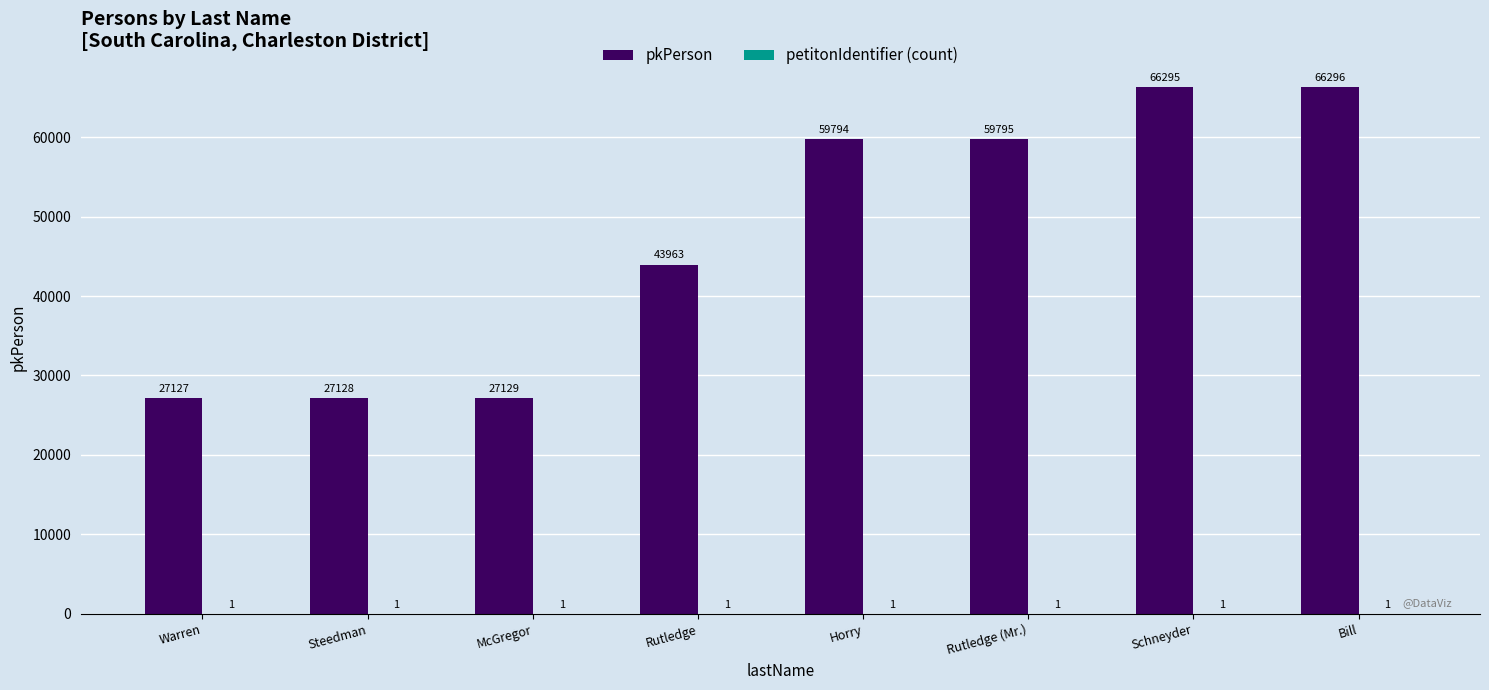

What is the sum of the pkPerson values at Horry and Schneyder?

126089